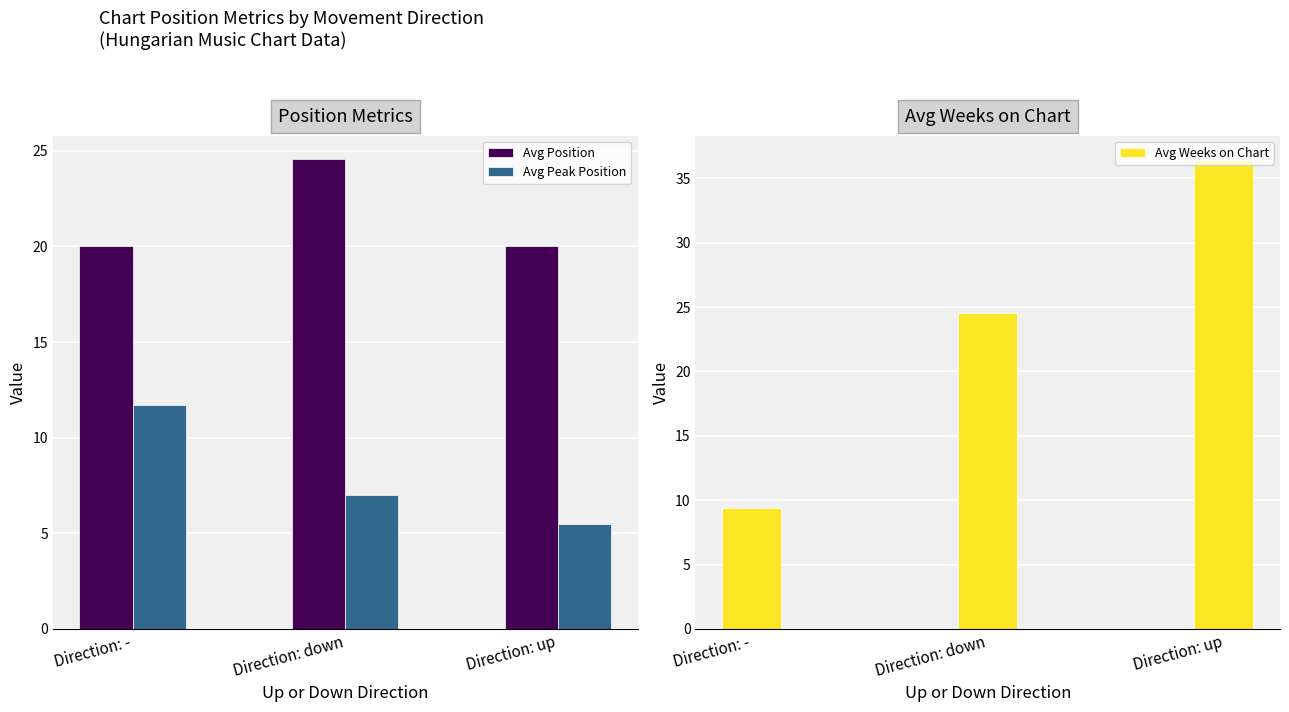

What is the average value of the Avg Weeks on Chart series?

23.5